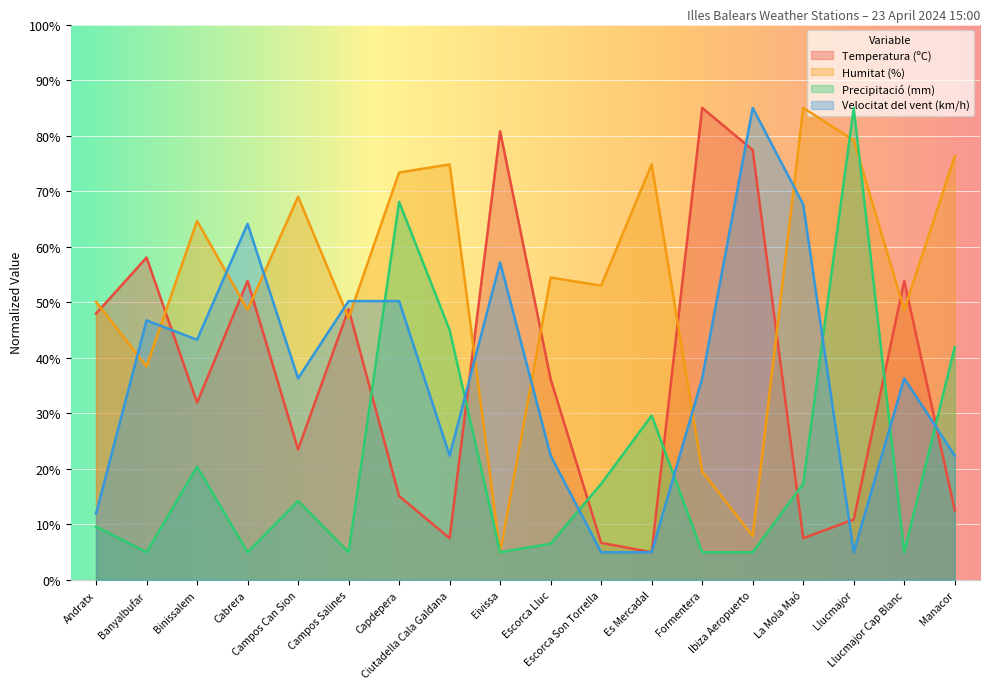

How many data points in Temperatura (ºC) are above 36?

9